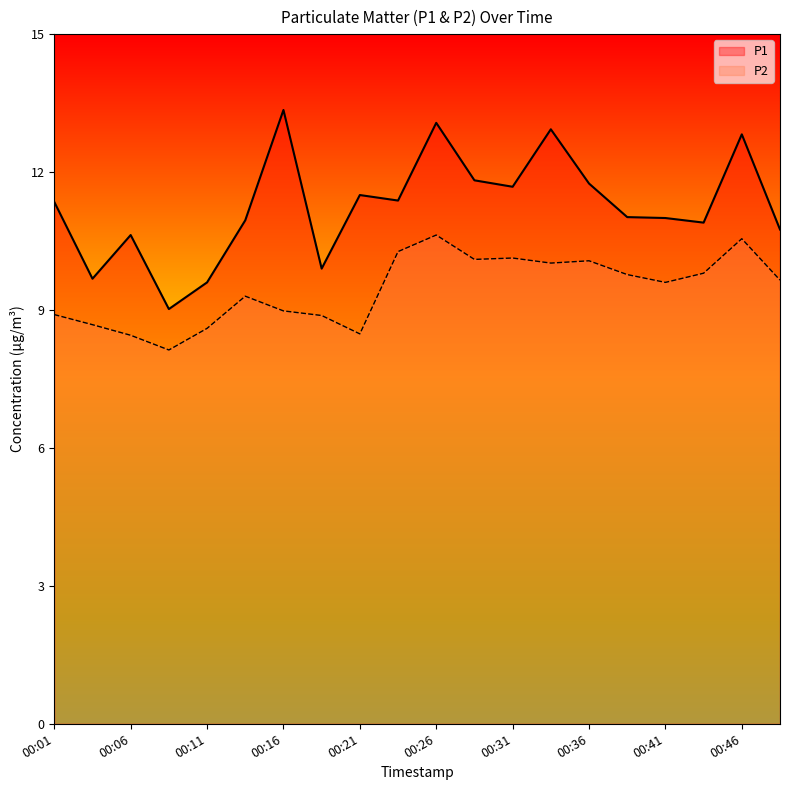

How many data points does each series have?

20